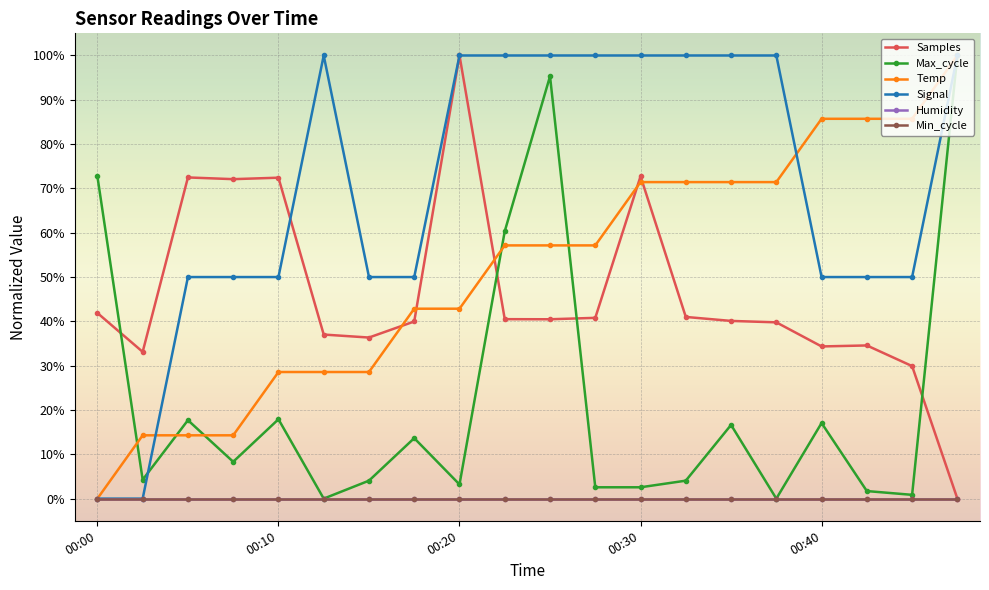

How many interior local valleys does the Max_cycle series have?

6